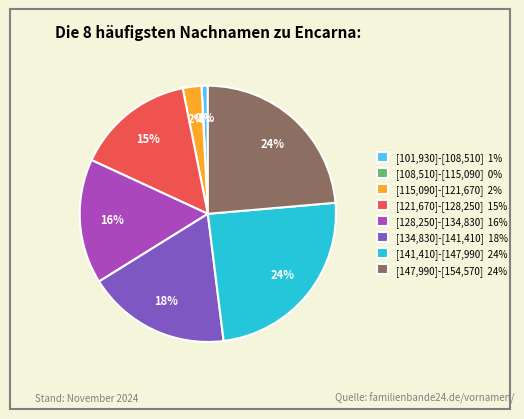

Is there any slice that represents more than half of the pie?

No